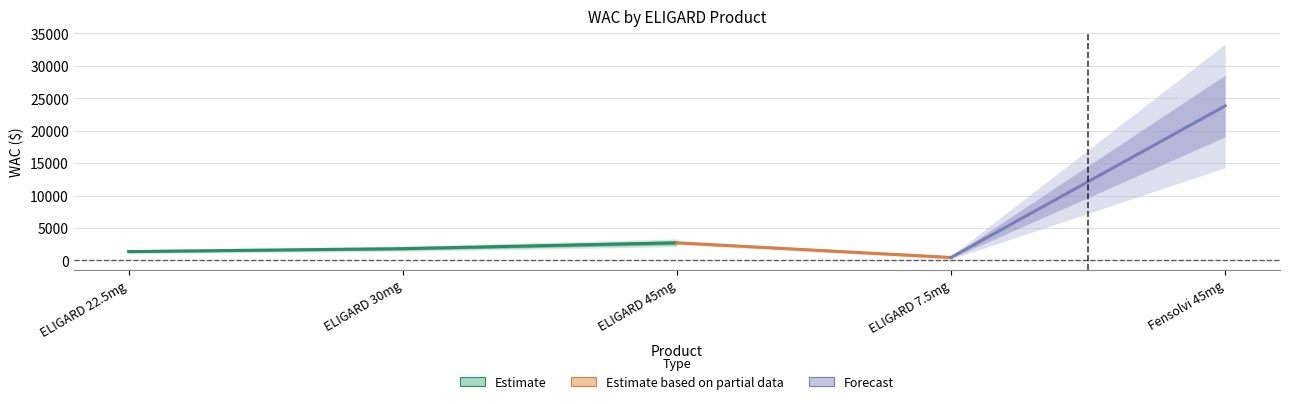

Count the number of categories in the chart.

5